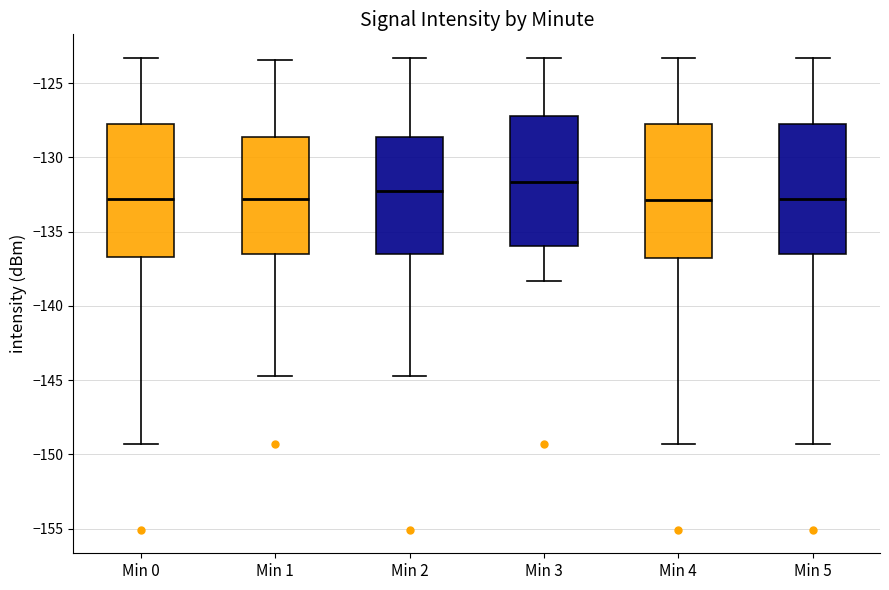

Where does the upper whisker of the box for Min 2 end on the y-axis? The values are not printed on the chart, so give them approximately, as read against the axis.

-123.5